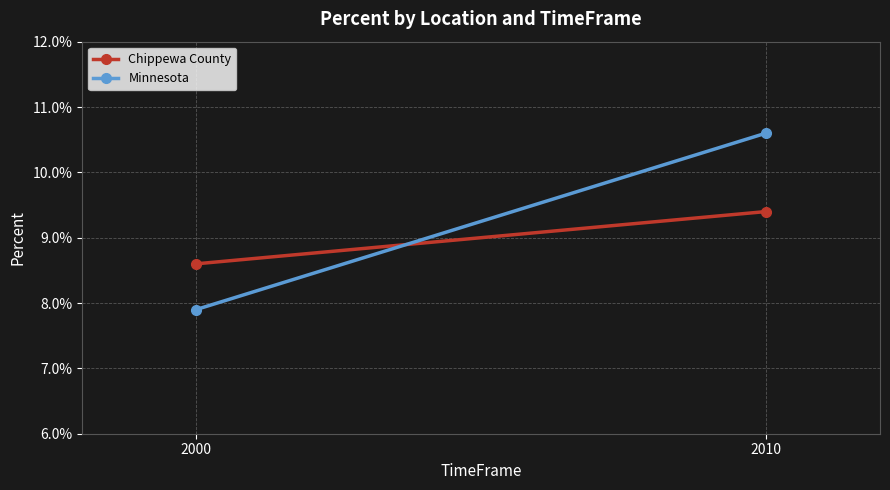

Reading left to right, transcribe all the data shown in this chart.

Chippewa County: 2000=0.1	2010=0.1
Minnesota: 2000=0.1	2010=0.1